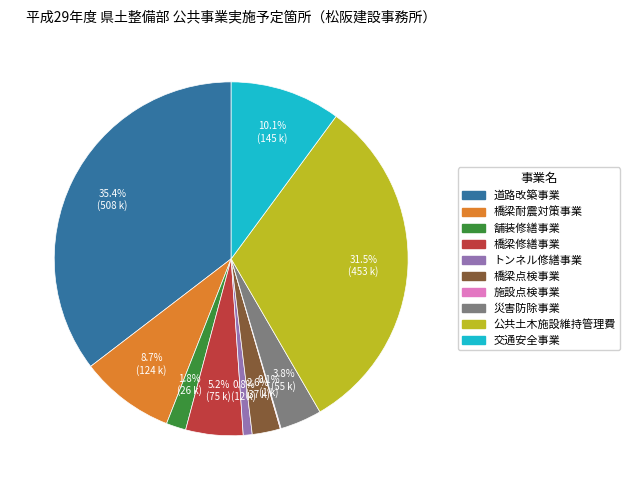

Between 橋梁修繕事業 and 災害防除事業, which is larger?

橋梁修繕事業